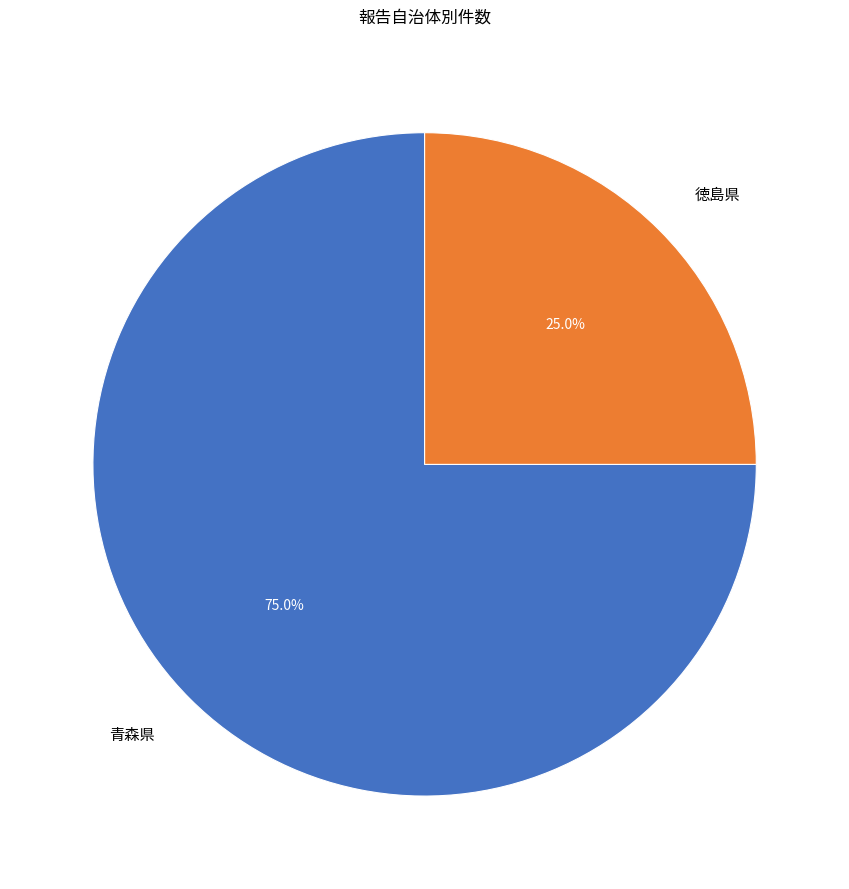

Is it true that 青森県 is 5% of the pie?

False